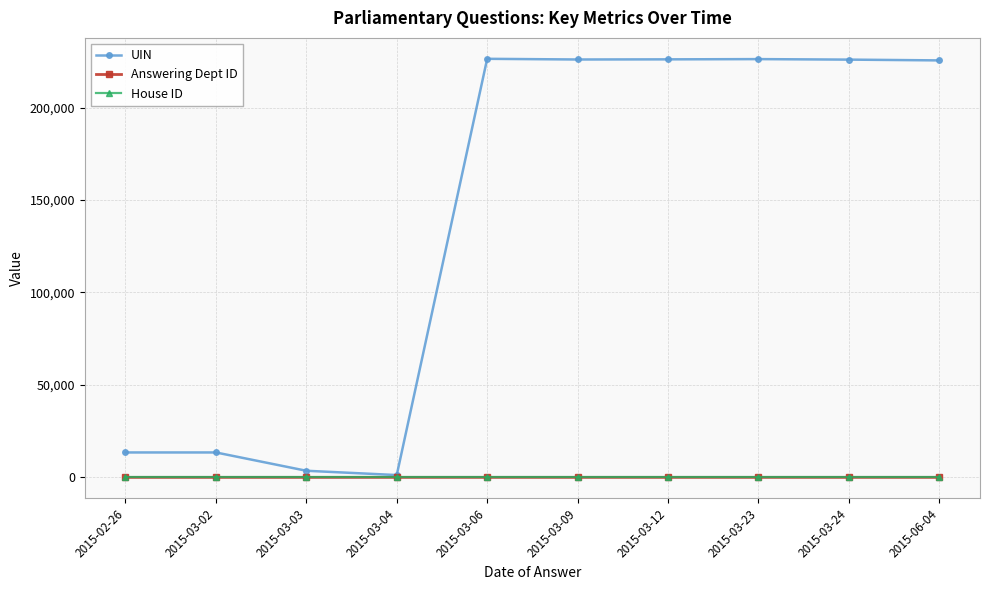

How many values in the UIN series are below 225944?

5